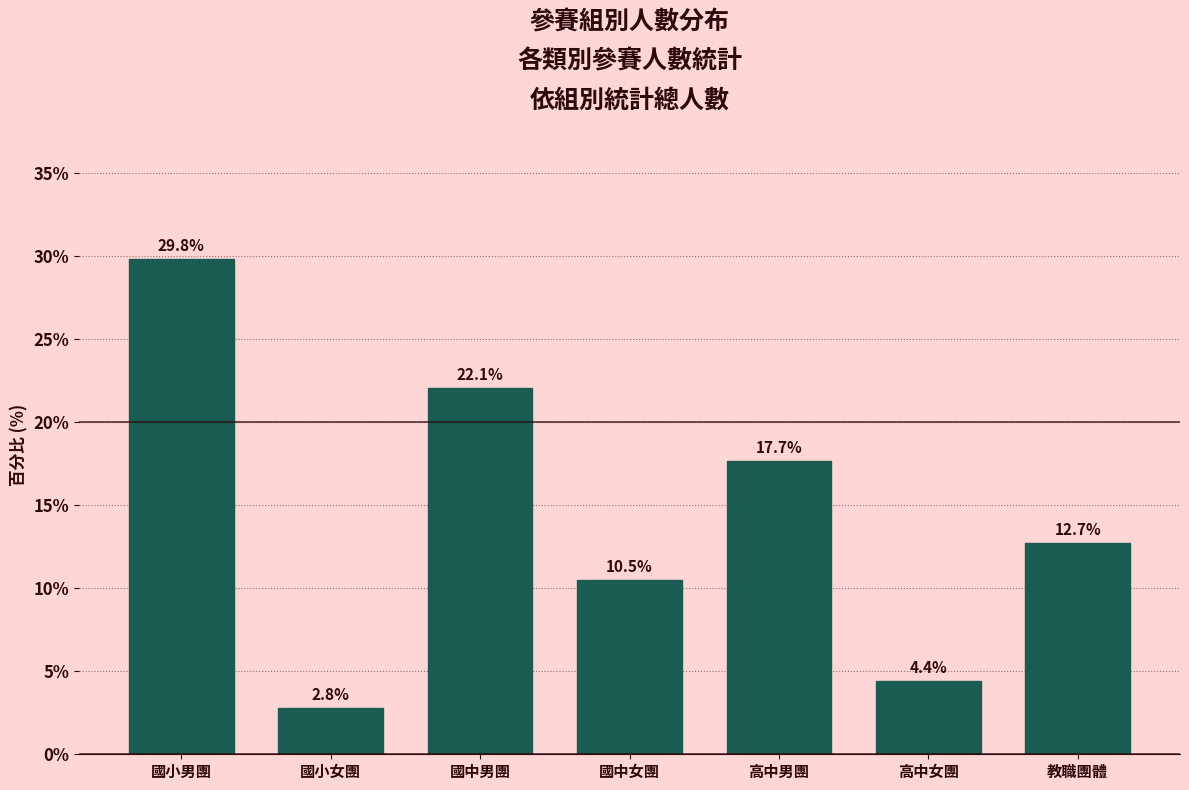

Reading left to right, transcribe all the data shown in this chart.

國小男團=29.8	國小女團=2.8	國中男團=22.1	國中女團=10.5	高中男團=17.7	高中女團=4.4	教職團體=12.7